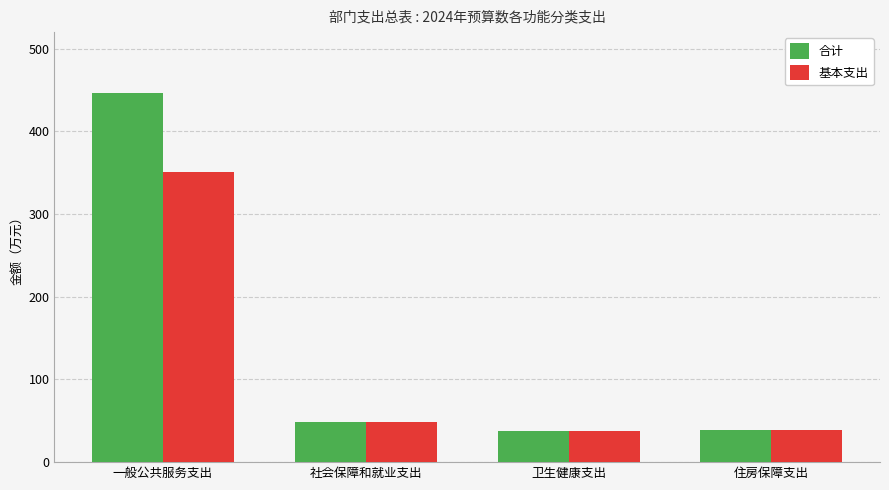

Rank the series by their average value, from lowest to highest.

基本支出, 合计